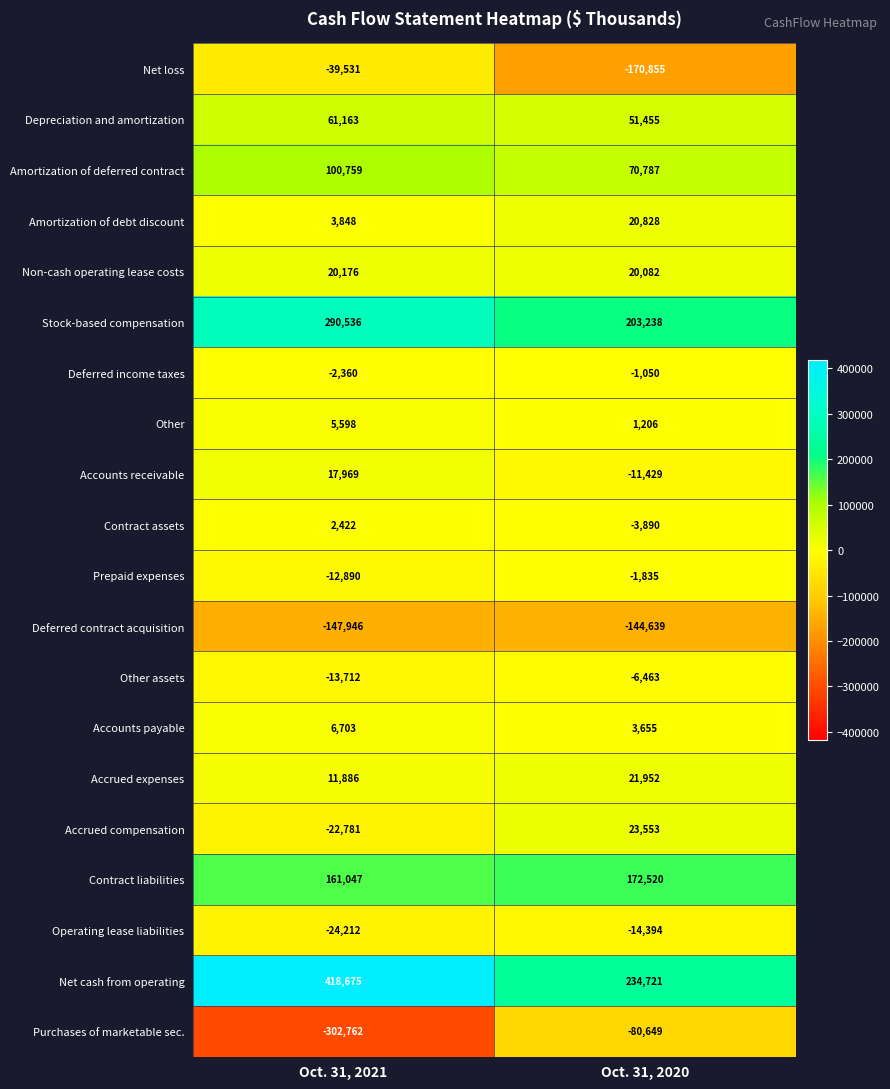

The value of Purchases of marketable sec. at Oct. 31, 2021 is -497057. True or false?

False